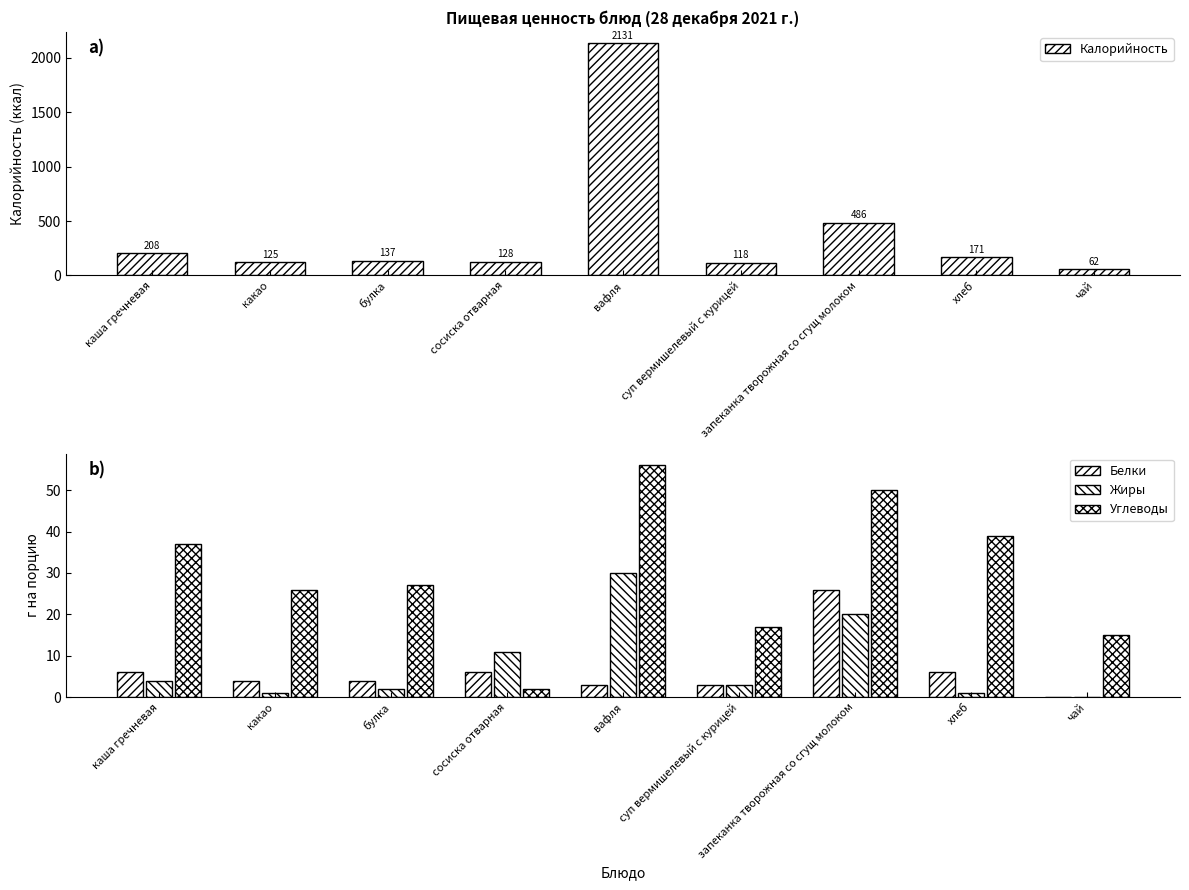

Rank the categories by Белки value from lowest to highest.

чай, вафля, суп вермишелевый с курицей, какао, булка, каша гречневая, сосиска отварная, хлеб, запеканка творожная со сгущ молоком